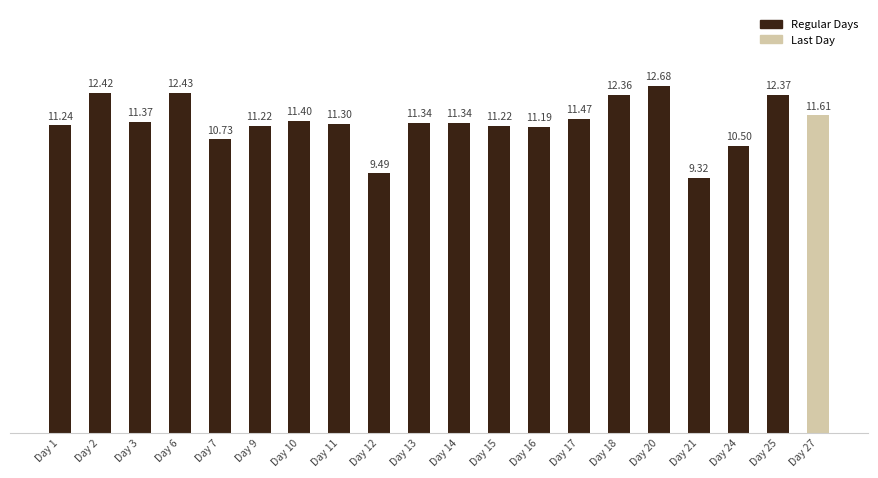

What is the greatest value displayed?

12.7